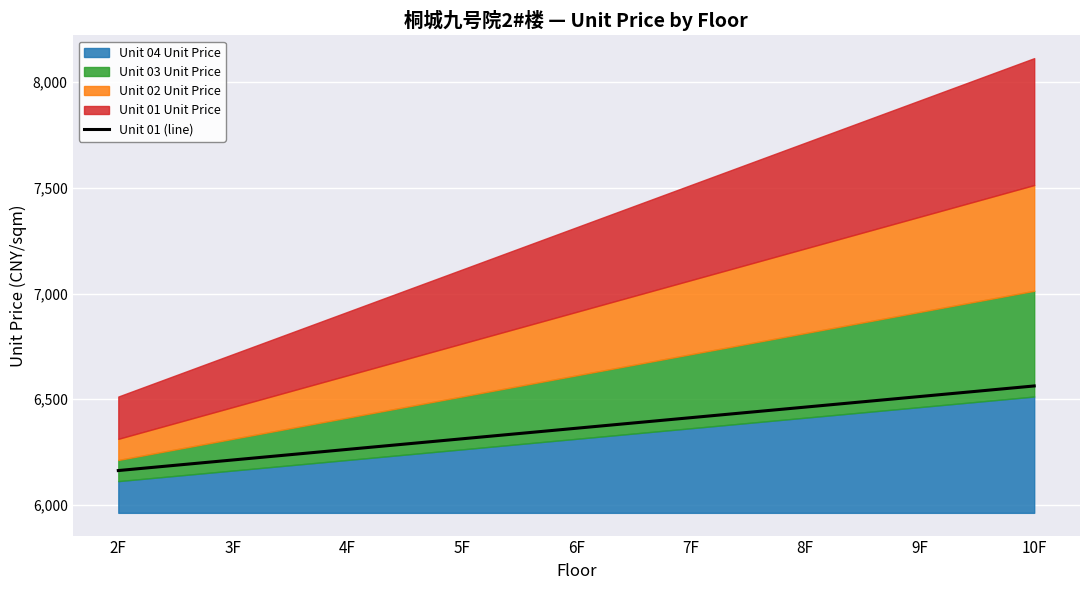

At which label does the data first exceed 6363?

7F